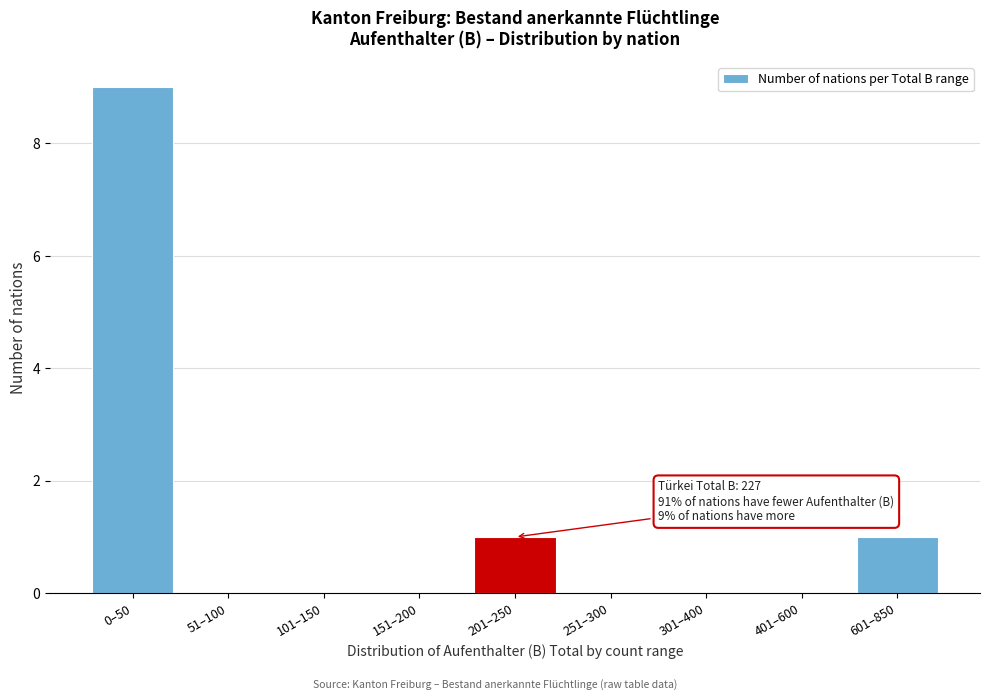

Reading left to right, list all the values displayed in this chart.

0–50=9	51–100=0	101–150=0	151–200=0	201–250=1	251–300=0	301–400=0	401–600=0	601–850=1